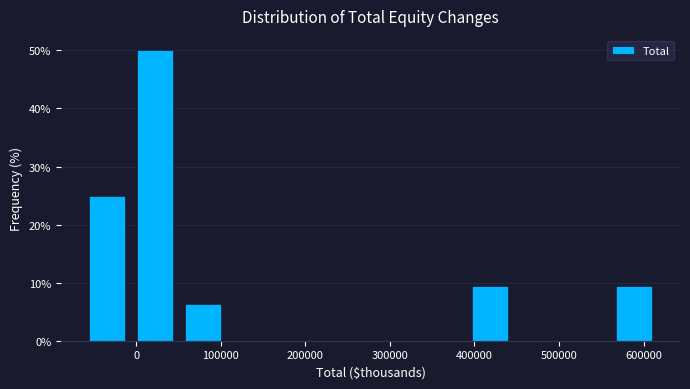

What is the height of the bar covering 560000 to 620000 on the x-axis? Neither the bar edges nor the heights are printed on the chart, so give them approximately, as read against the axes.

9